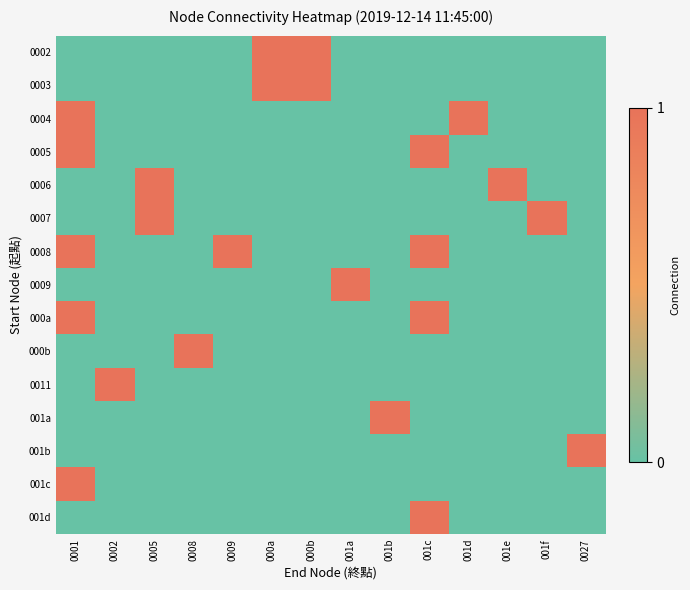

Reading right to left, list all the values displayed in this chart.

0002: 0027=0	001f=0	001e=0	001d=0	001c=0	001b=0	001a=0	000b=1	000a=1	0009=0	0008=0	0005=0	0002=0	0001=0
0003: 0027=0	001f=0	001e=0	001d=0	001c=0	001b=0	001a=0	000b=1	000a=1	0009=0	0008=0	0005=0	0002=0	0001=0
0004: 0027=0	001f=0	001e=0	001d=1	001c=0	001b=0	001a=0	000b=0	000a=0	0009=0	0008=0	0005=0	0002=0	0001=1
0005: 0027=0	001f=0	001e=0	001d=0	001c=1	001b=0	001a=0	000b=0	000a=0	0009=0	0008=0	0005=0	0002=0	0001=1
0006: 0027=0	001f=0	001e=1	001d=0	001c=0	001b=0	001a=0	000b=0	000a=0	0009=0	0008=0	0005=1	0002=0	0001=0
0007: 0027=0	001f=1	001e=0	001d=0	001c=0	001b=0	001a=0	000b=0	000a=0	0009=0	0008=0	0005=1	0002=0	0001=0
0008: 0027=0	001f=0	001e=0	001d=0	001c=1	001b=0	001a=0	000b=0	000a=0	0009=1	0008=0	0005=0	0002=0	0001=1
0009: 0027=0	001f=0	001e=0	001d=0	001c=0	001b=0	001a=1	000b=0	000a=0	0009=0	0008=0	0005=0	0002=0	0001=0
000a: 0027=0	001f=0	001e=0	001d=0	001c=1	001b=0	001a=0	000b=0	000a=0	0009=0	0008=0	0005=0	0002=0	0001=1
000b: 0027=0	001f=0	001e=0	001d=0	001c=0	001b=0	001a=0	000b=0	000a=0	0009=0	0008=1	0005=0	0002=0	0001=0
0011: 0027=0	001f=0	001e=0	001d=0	001c=0	001b=0	001a=0	000b=0	000a=0	0009=0	0008=0	0005=0	0002=1	0001=0
001a: 0027=0	001f=0	001e=0	001d=0	001c=0	001b=1	001a=0	000b=0	000a=0	0009=0	0008=0	0005=0	0002=0	0001=0
001b: 0027=1	001f=0	001e=0	001d=0	001c=0	001b=0	001a=0	000b=0	000a=0	0009=0	0008=0	0005=0	0002=0	0001=0
001c: 0027=0	001f=0	001e=0	001d=0	001c=0	001b=0	001a=0	000b=0	000a=0	0009=0	0008=0	0005=0	0002=0	0001=1
001d: 0027=0	001f=0	001e=0	001d=0	001c=1	001b=0	001a=0	000b=0	000a=0	0009=0	0008=0	0005=0	0002=0	0001=0